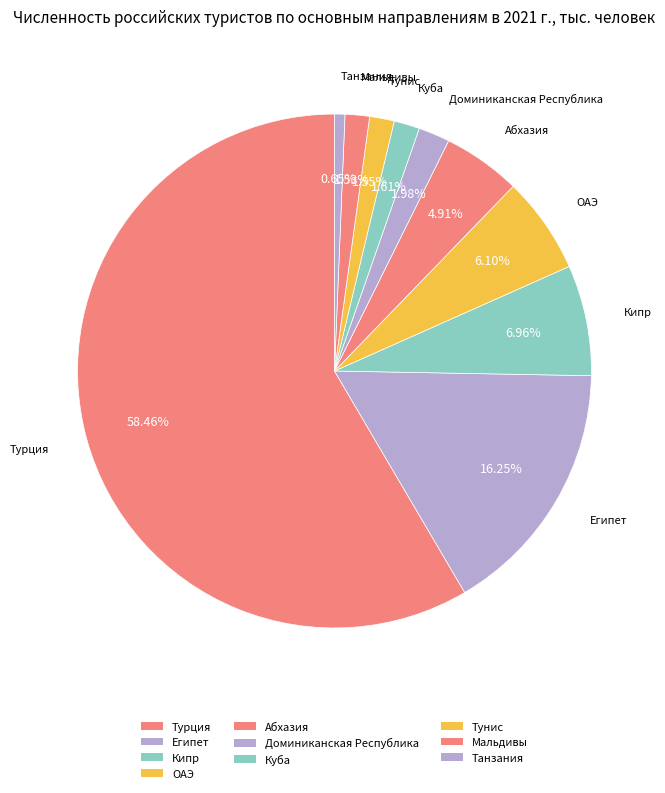

To the nearest percent, what portion does Турция represent?

58%